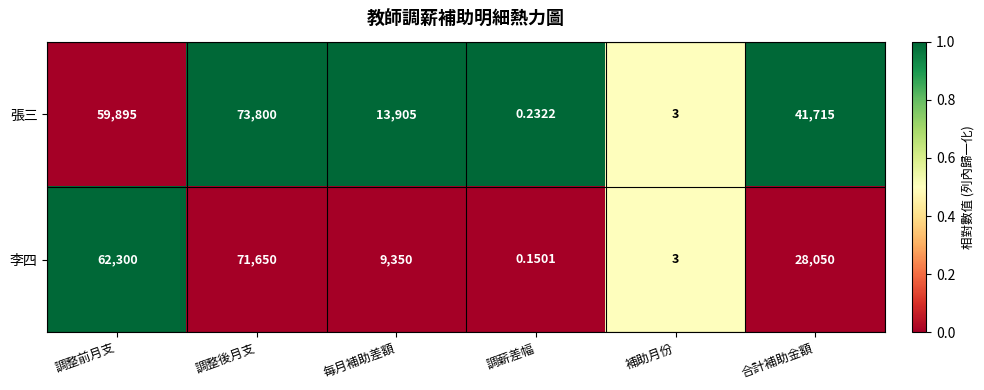

Between 調整前月支 and 調整後月支, which series saw the biggest shift?

張三